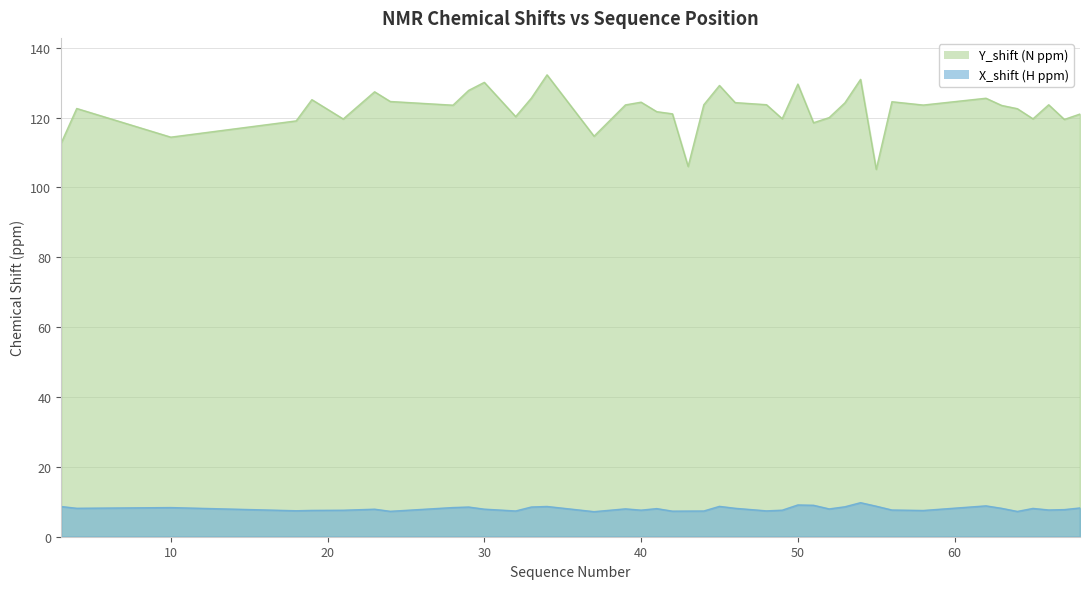

What is the difference between the highest and lowest values at 62?

116.7